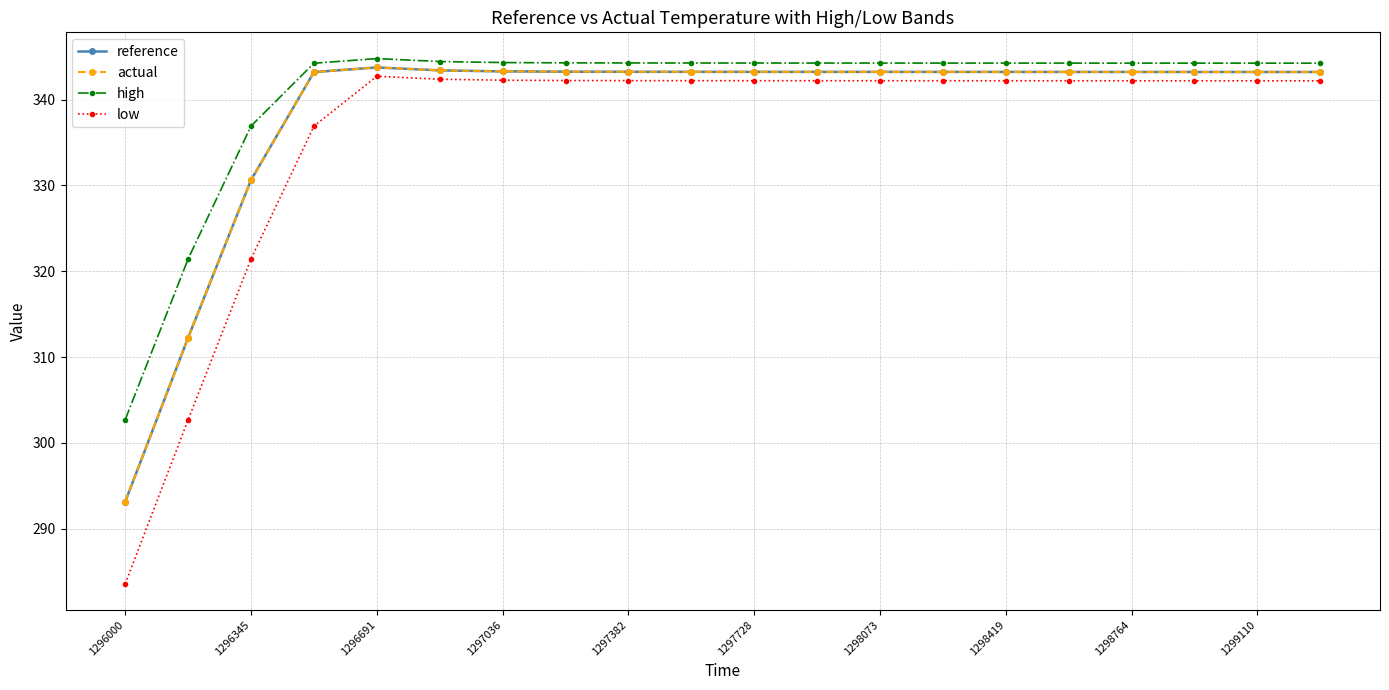

True or false: actual and low intersect in this chart.

False